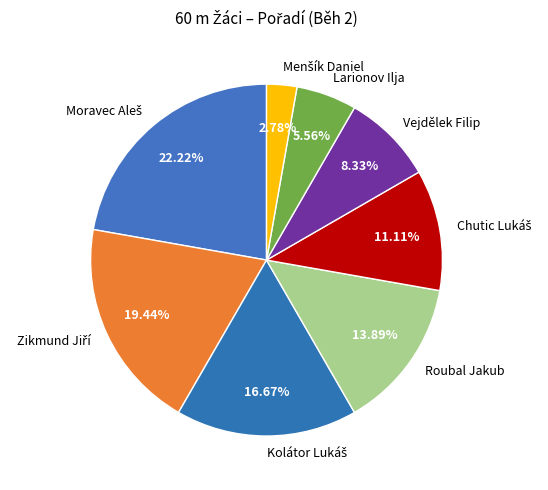

Does any single category account for the majority?

No